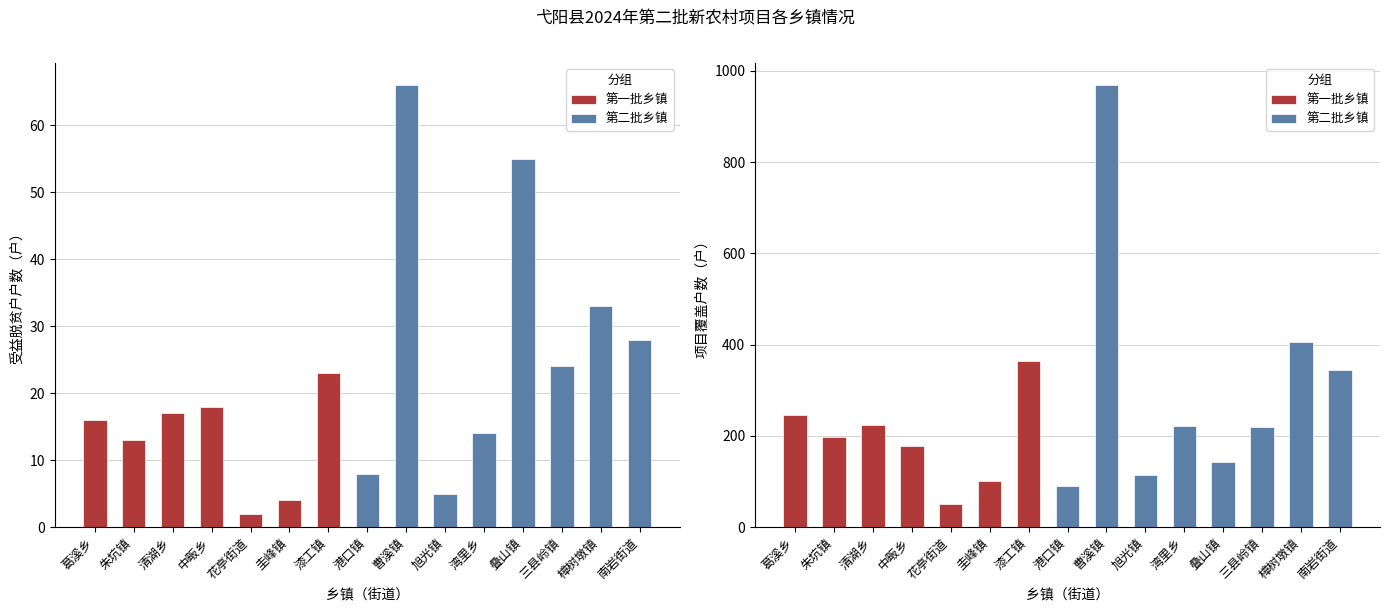

What is the spread (max minus min) of values at 清湖乡?

207